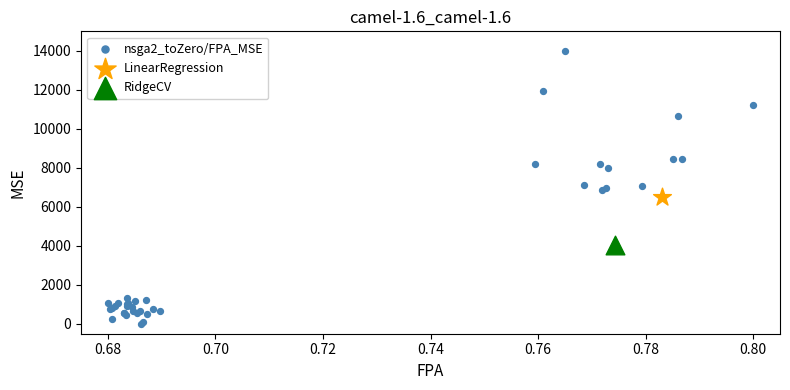

What are all the series names shown in the legend?

nsga2_toZero/FPA_MSE, LinearRegression, RidgeCV